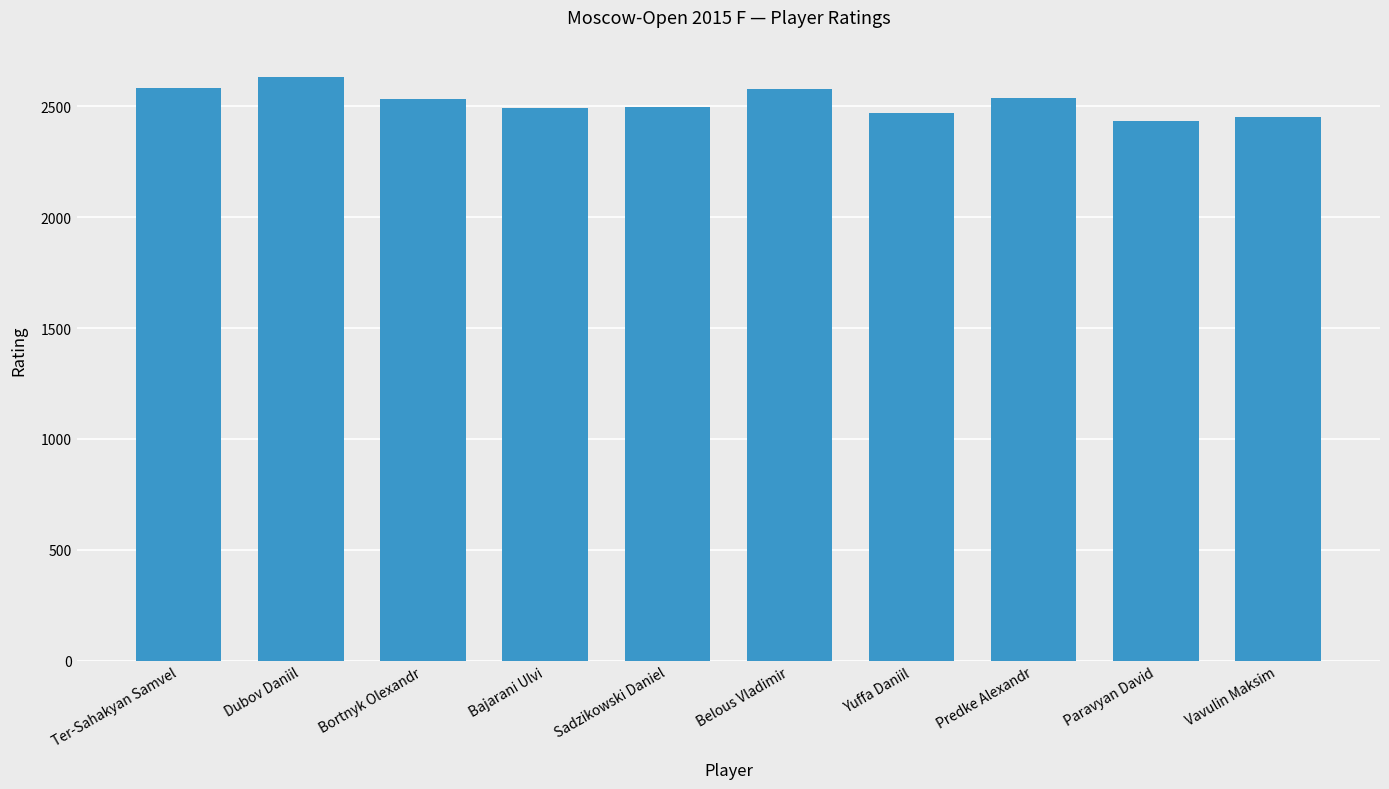

What is the sum of all values?

25206